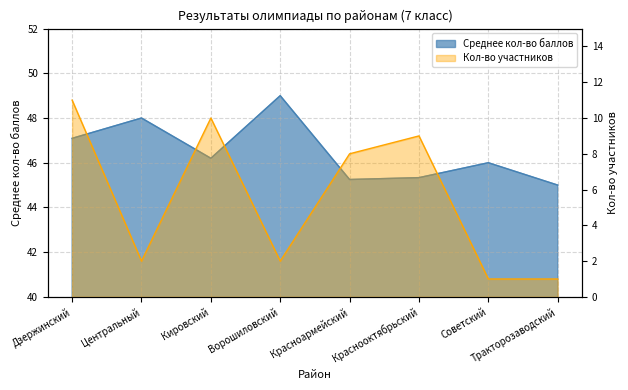

What is the greatest value displayed?

11